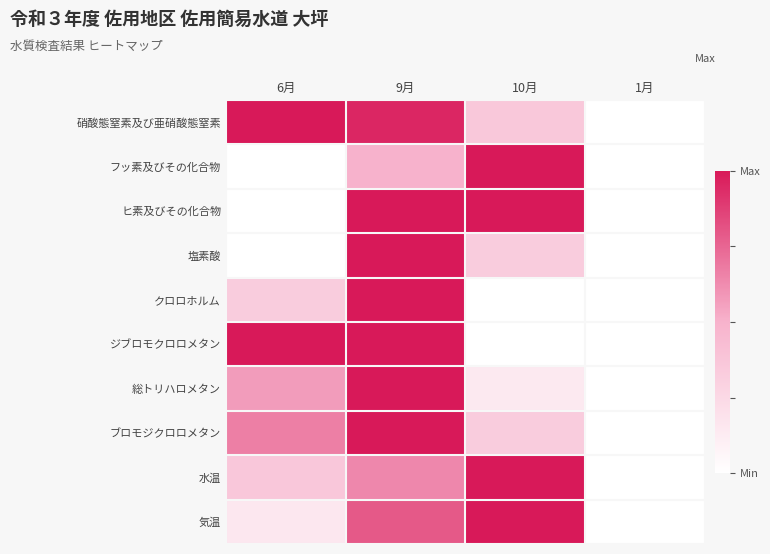

Which has a higher value, 10月 or 6月?

6月